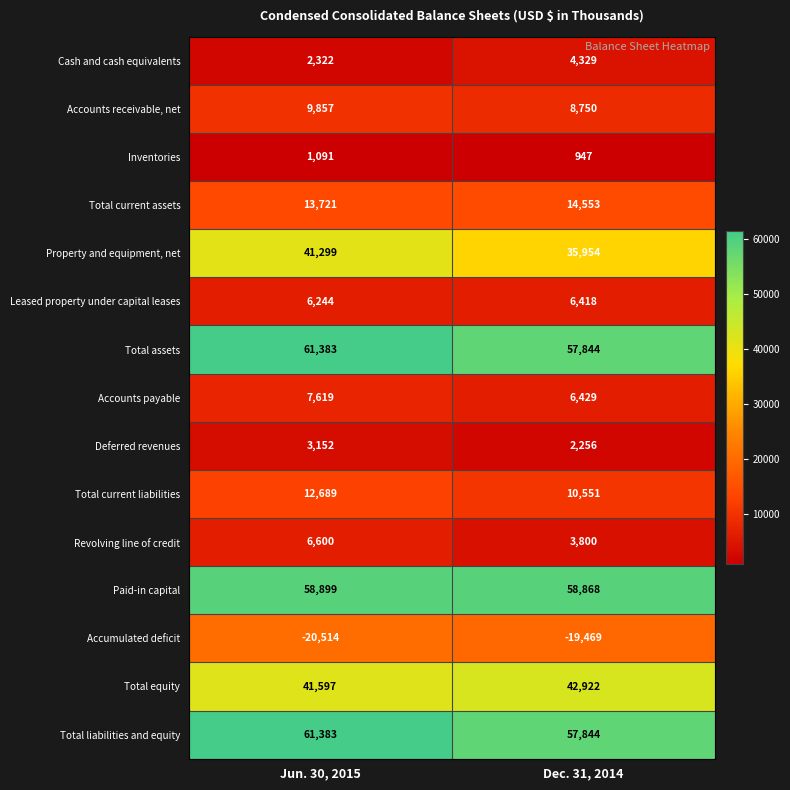

The value of Deferred revenues at Jun. 30, 2015 is 3152. True or false?

True